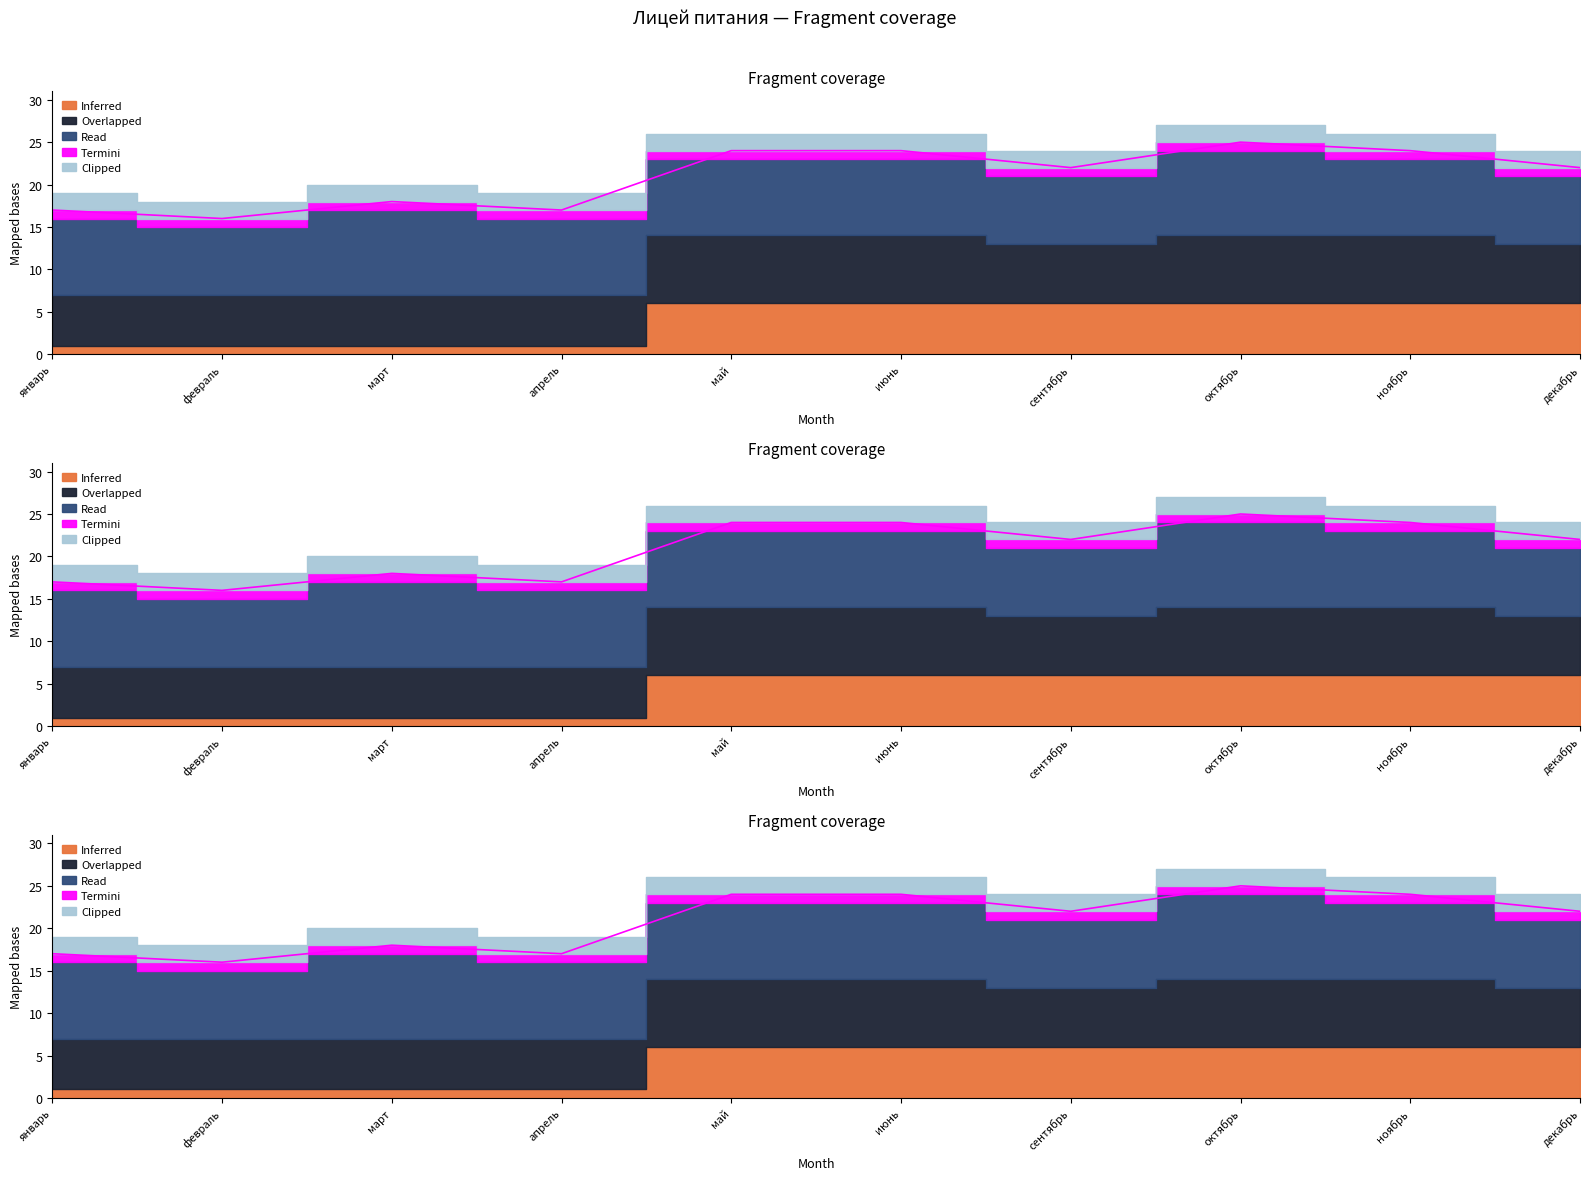

Reading left to right, extract all data points from this chart.

Inferred: 1	1	1	1	6	6	6	6	6	6
Overlapped: 6	6	6	6	8	8	7	8	8	7
Read: 9	8	10	9	9	9	8	10	9	8
Termini: 1	1	1	1	1	1	1	1	1	1
Clipped: 2	2	2	2	2	2	2	2	2	2